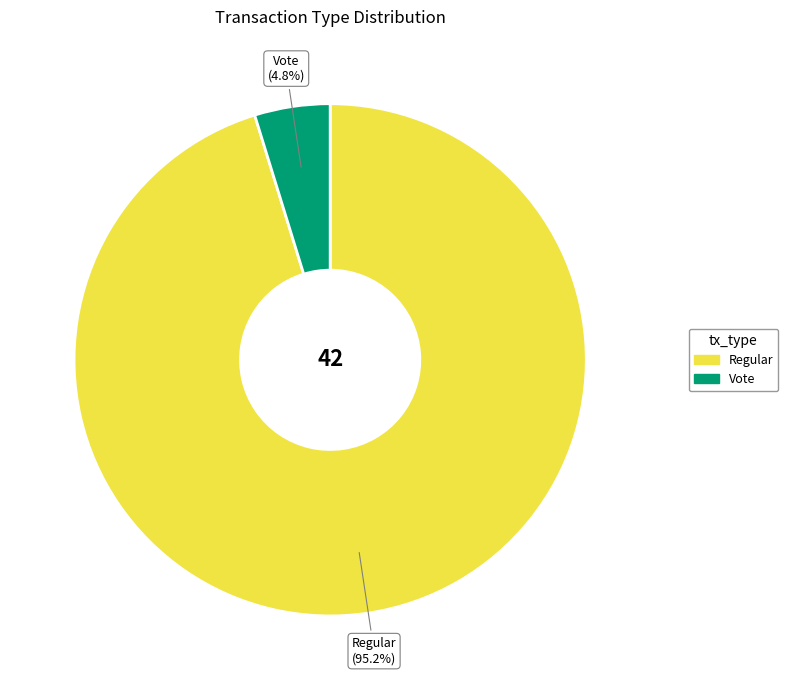

What is the total percentage of Regular and Vote?

100.0%